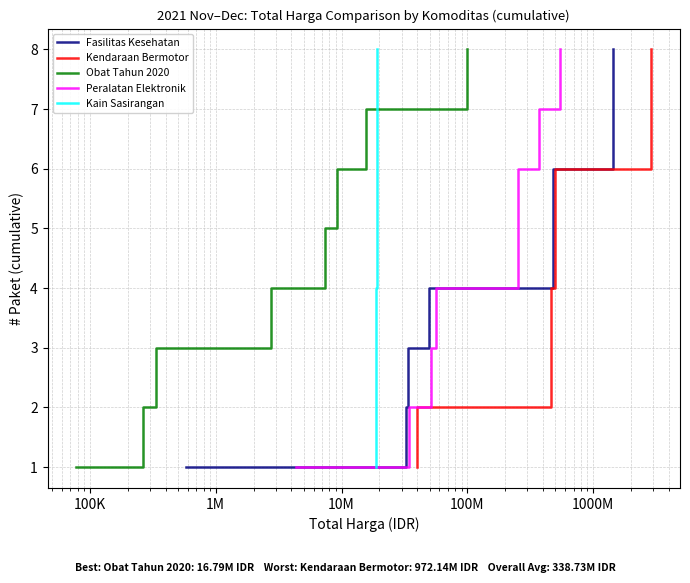

Count the number of data series in this chart.

5